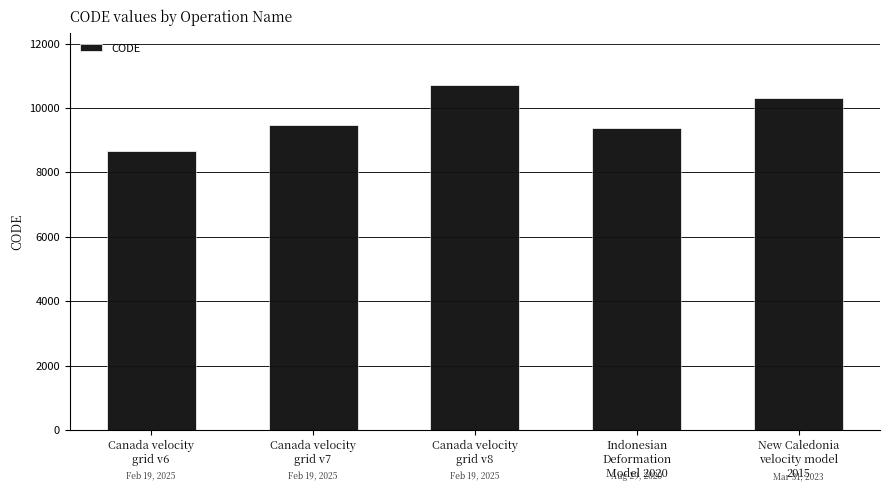

List the labels in order of value, smallest first.

Canada velocity
grid v6, Indonesian
Deformation
Model 2020, Canada velocity
grid v7, New Caledonia
velocity model
2015, Canada velocity
grid v8